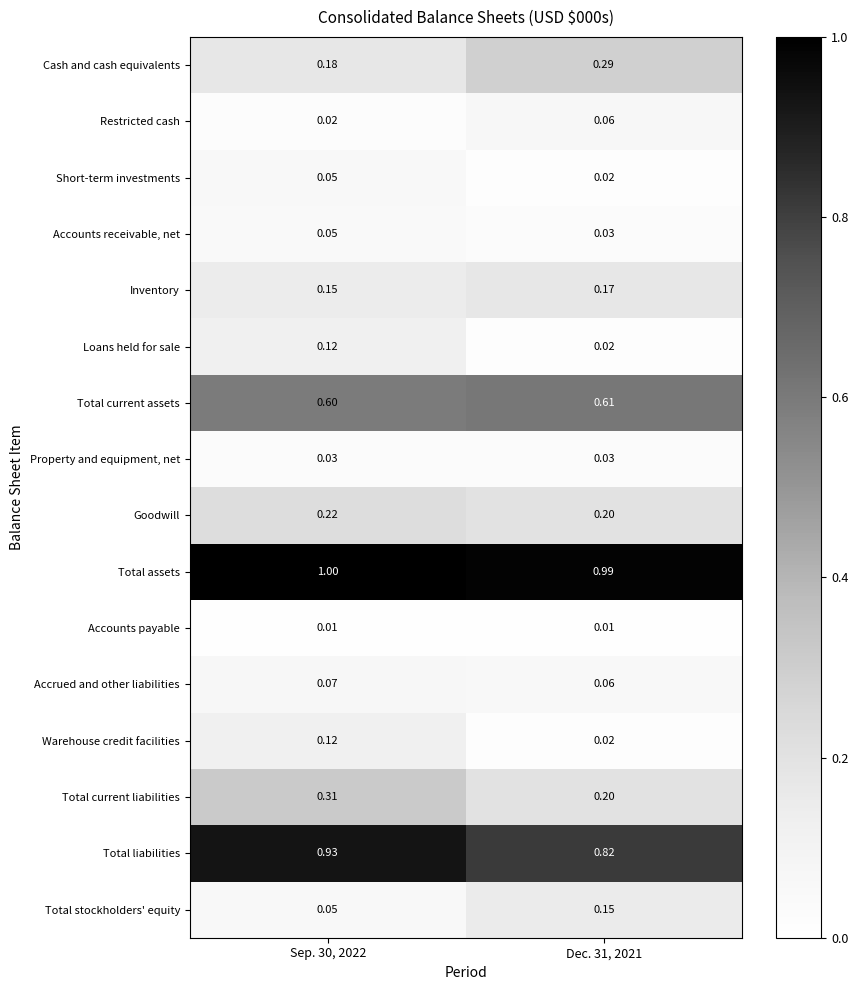

Is the value of Loans held for sale at Dec. 31, 2021 greater than the value of Total assets at Dec. 31, 2021?

No